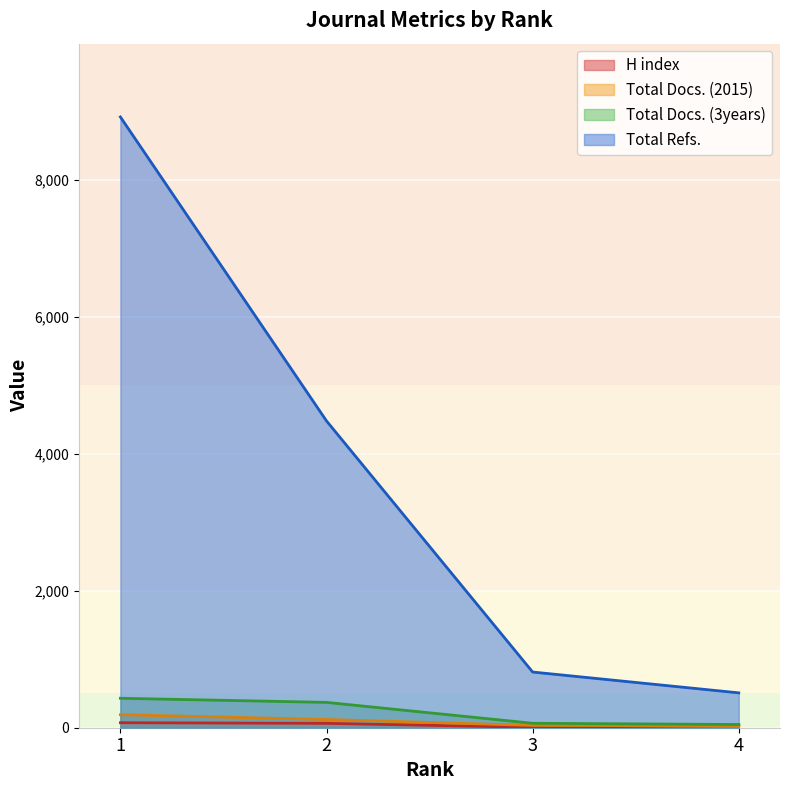

Reading right to left, transcribe all the data shown in this chart.

H index: 4=31	3=6	2=64	1=73
Total Docs. (2015): 4=25	3=34	2=120	1=190
Total Docs. (3years): 4=47	3=65	2=370	1=430
Total Refs.: 4=509	3=813	2=4479	1=8917